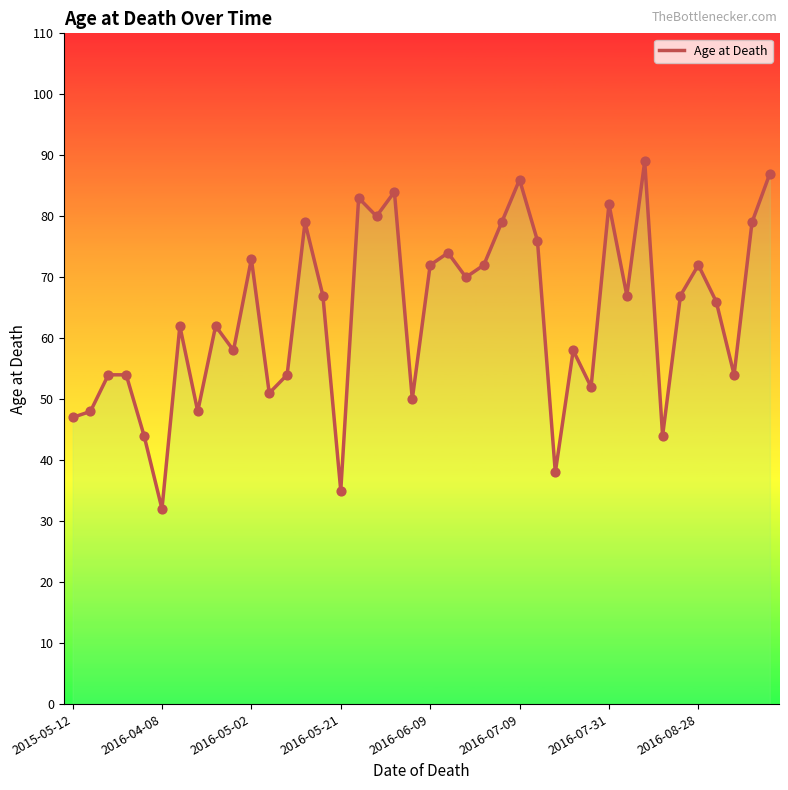

What is the change in value from 2016-06-09 to 10?

+29